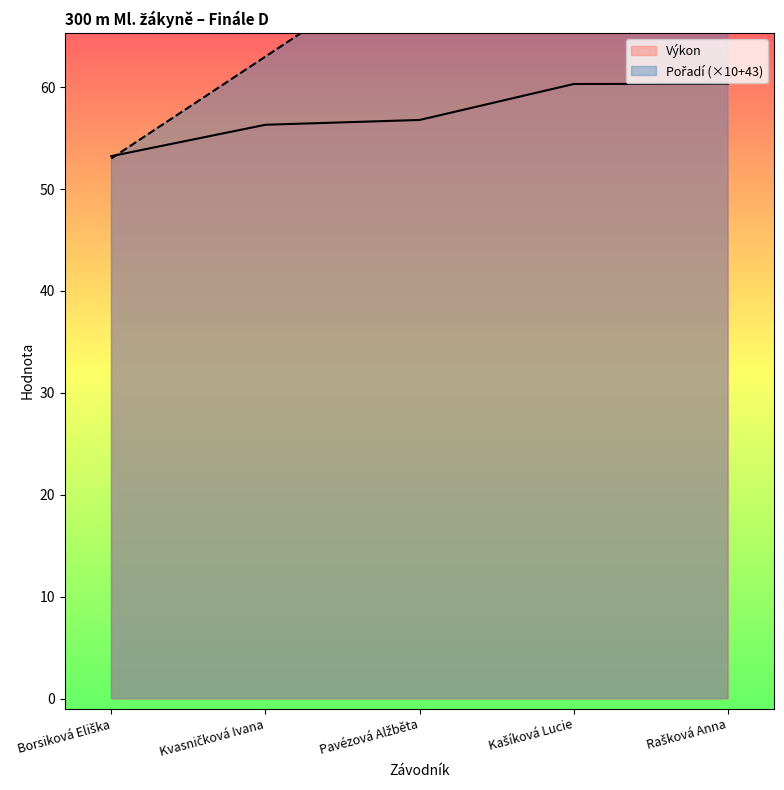

At which category is the sum across all series the highest?

Rašková Anna